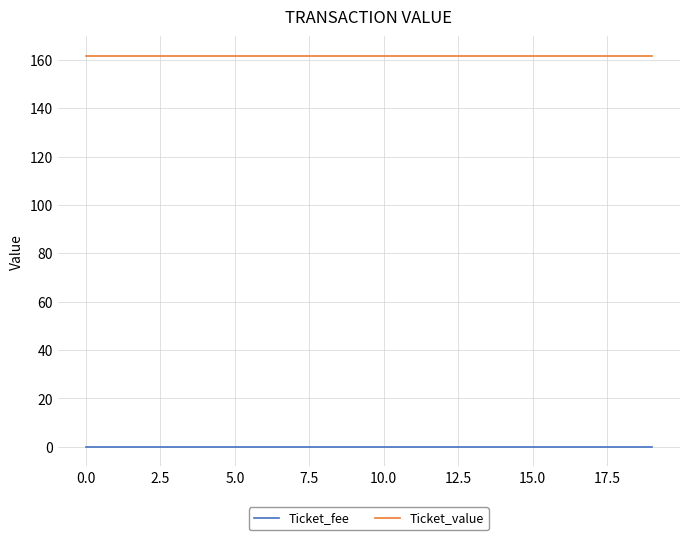

True or false: Ticket_value and Ticket_fee cross at least once.

False